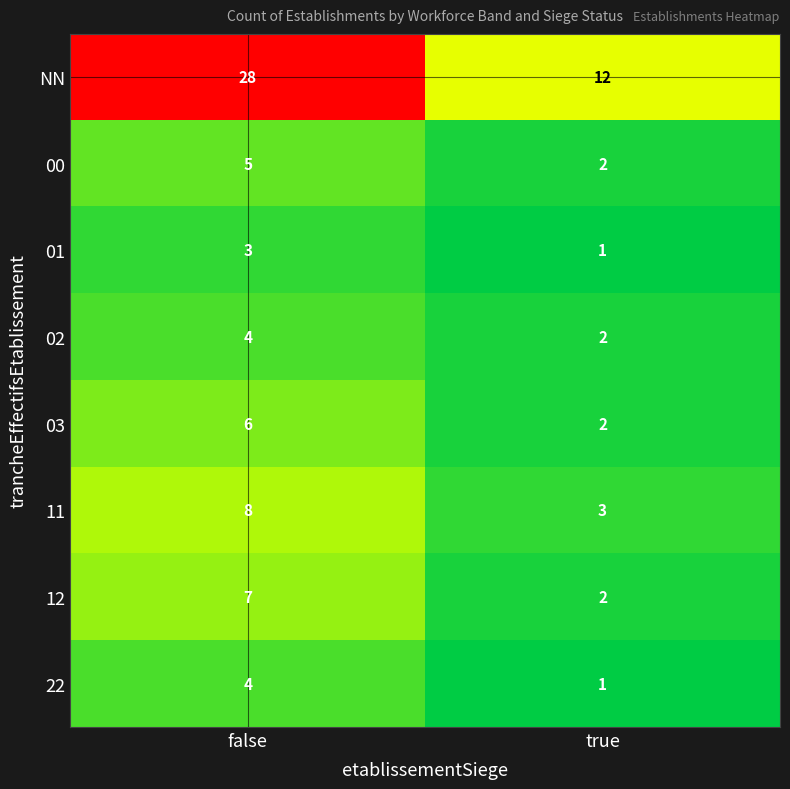

True or false: 12 has a value of 4 at true.

False